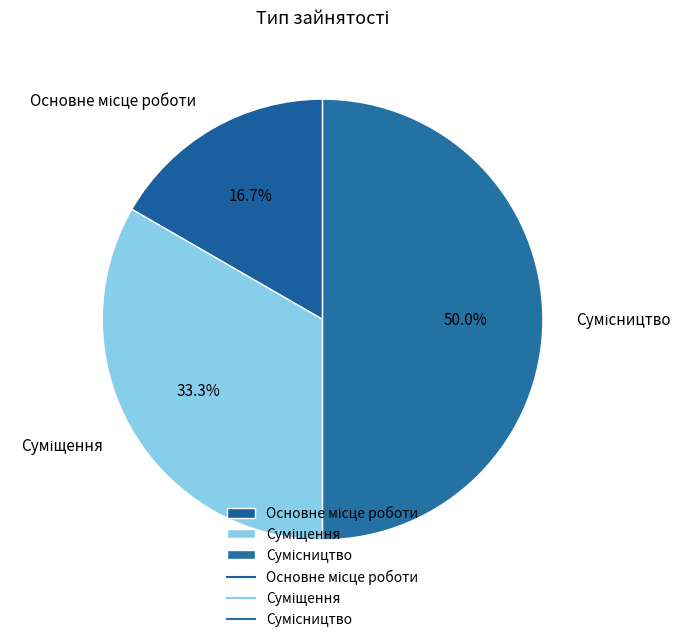

To the nearest percent, what is the difference between the largest and smallest slice percentages?

33%